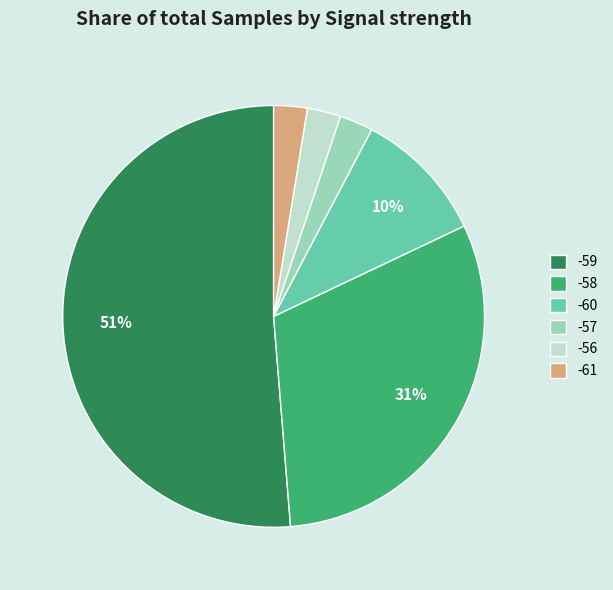

True or false: -58 accounts for 1% of the total.

False